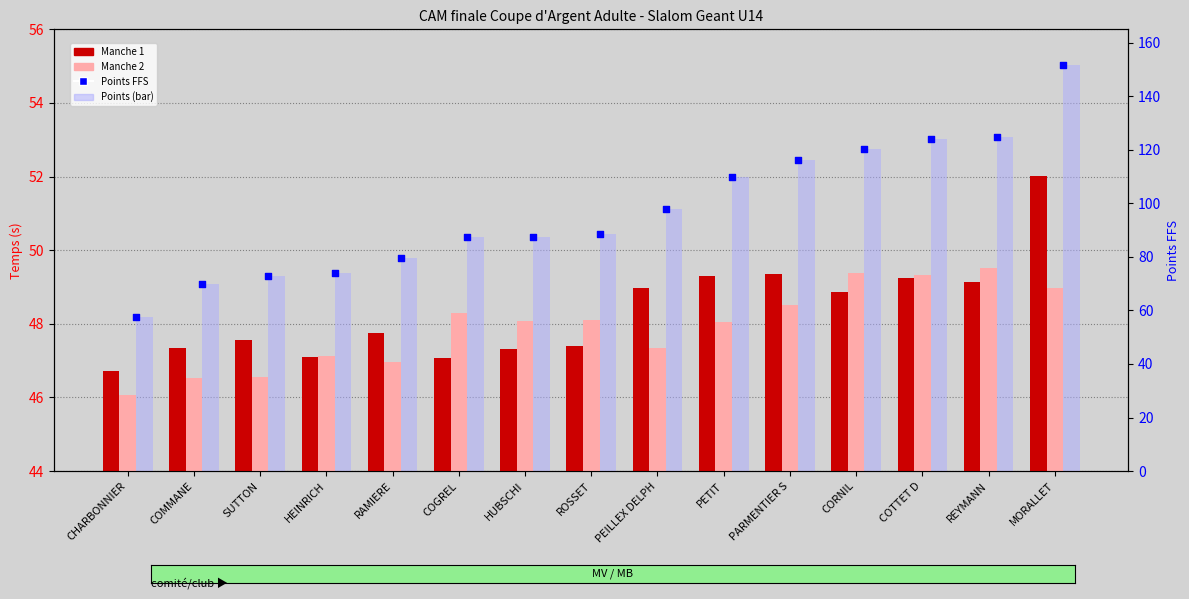

What is the total value across all series at PARMENTIER S?

330.0